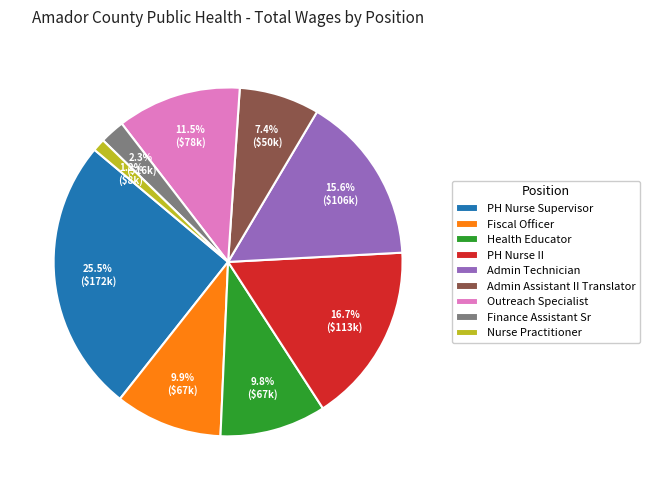

Which slice is the largest?

PH Nurse Supervisor